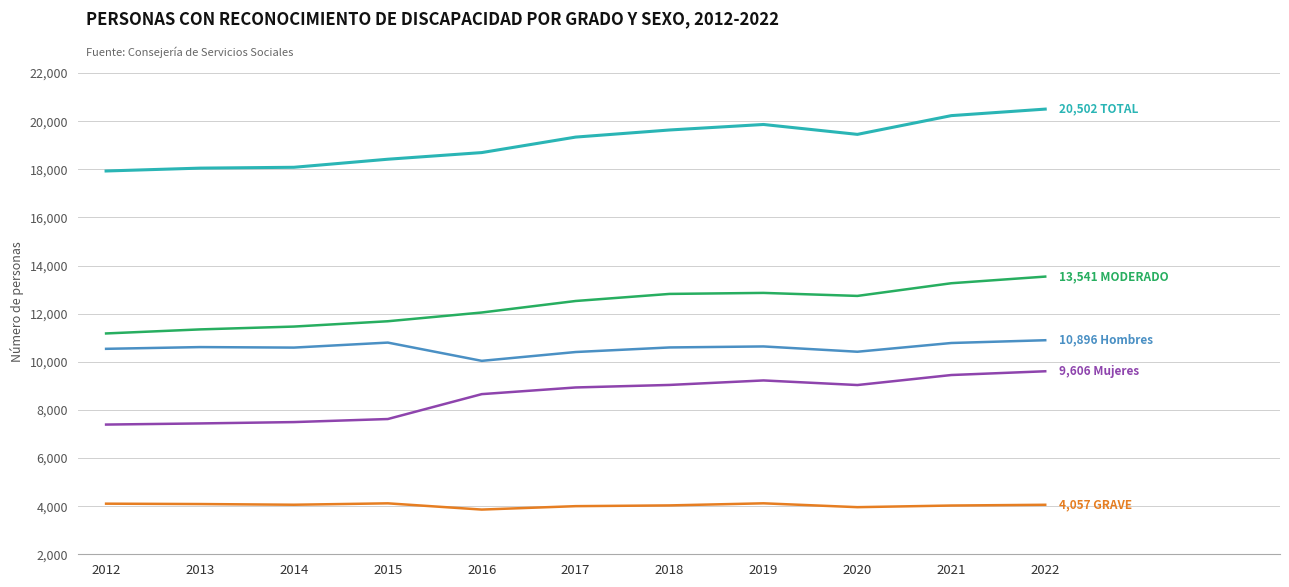

What is the total value across all series at 2017?

55205